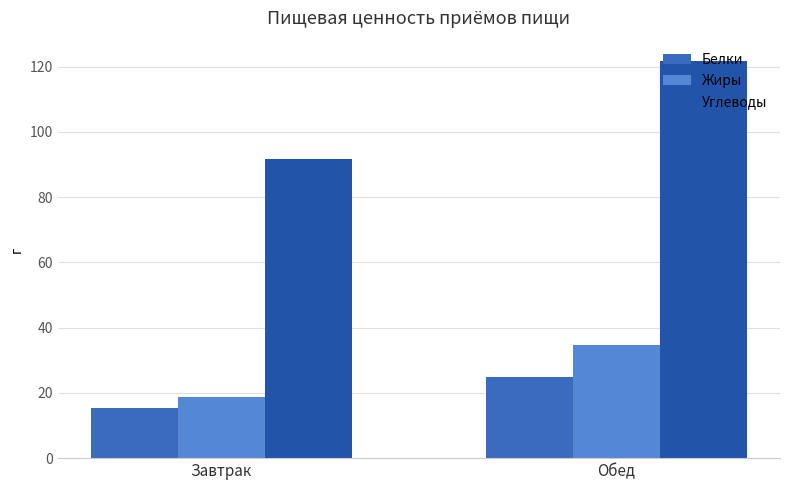

List the labels in order of Жиры value, largest first.

Обед, Завтрак